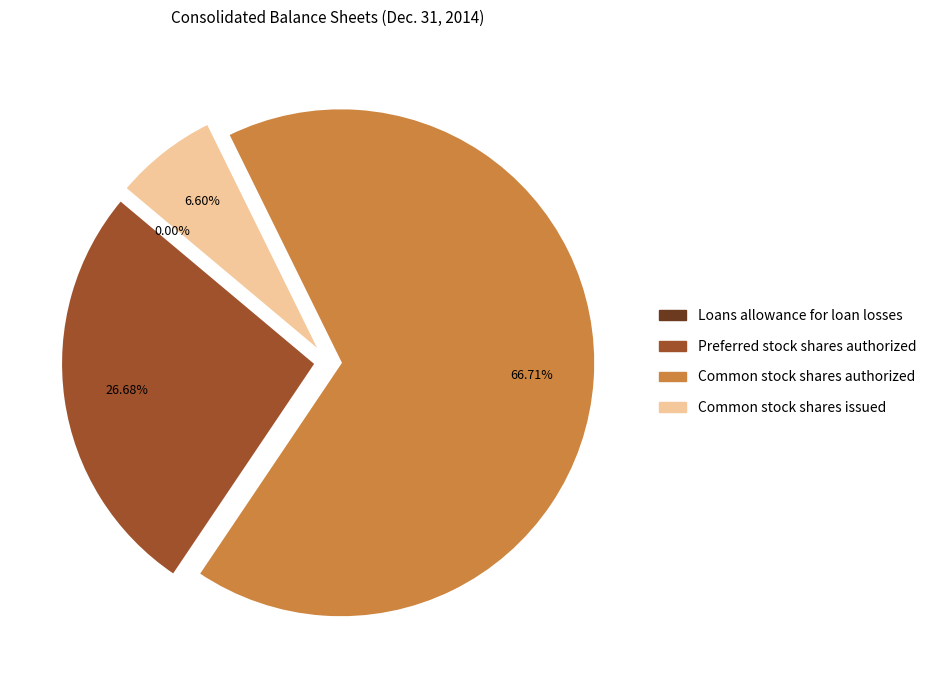

Approximately how many times larger is the value at Common stock shares authorized compared to Common stock shares issued?

10.1